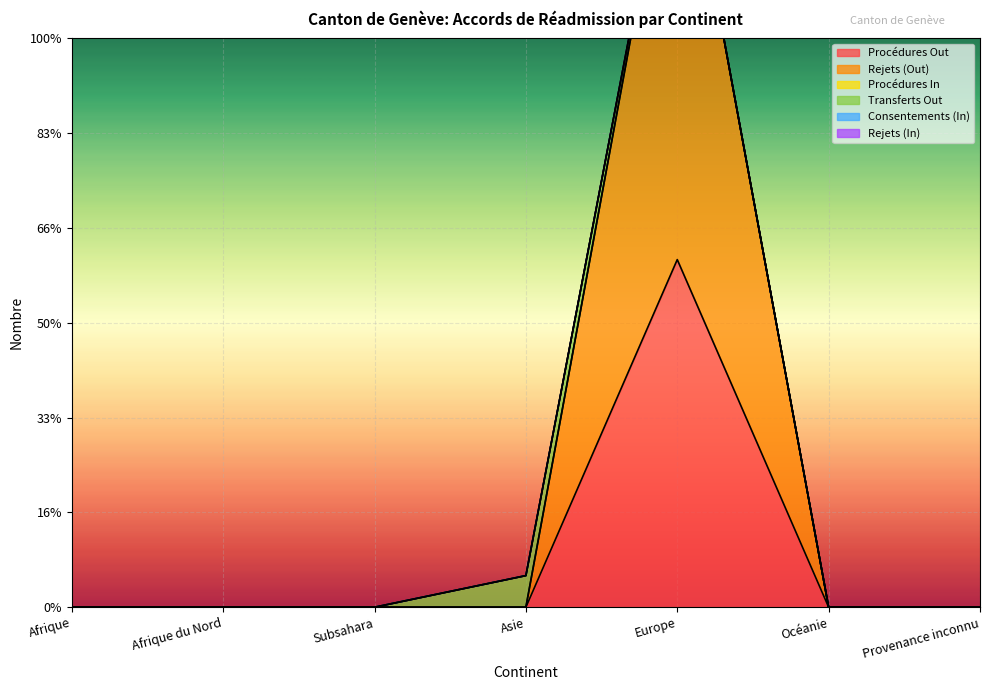

What is the sum of the Transferts Out values at Subsahara and Asie?

1